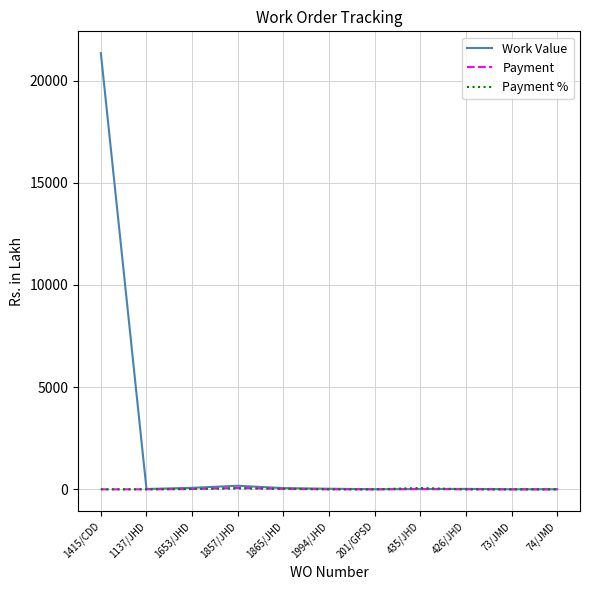

The value of Work Value at 1994/JHD is 29.6. True or false?

True